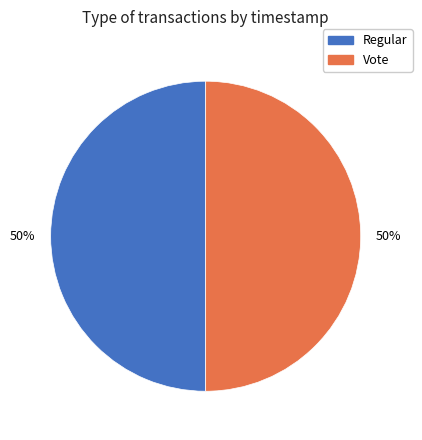

To the nearest percent, what is the combined percentage of Regular and Vote?

100%